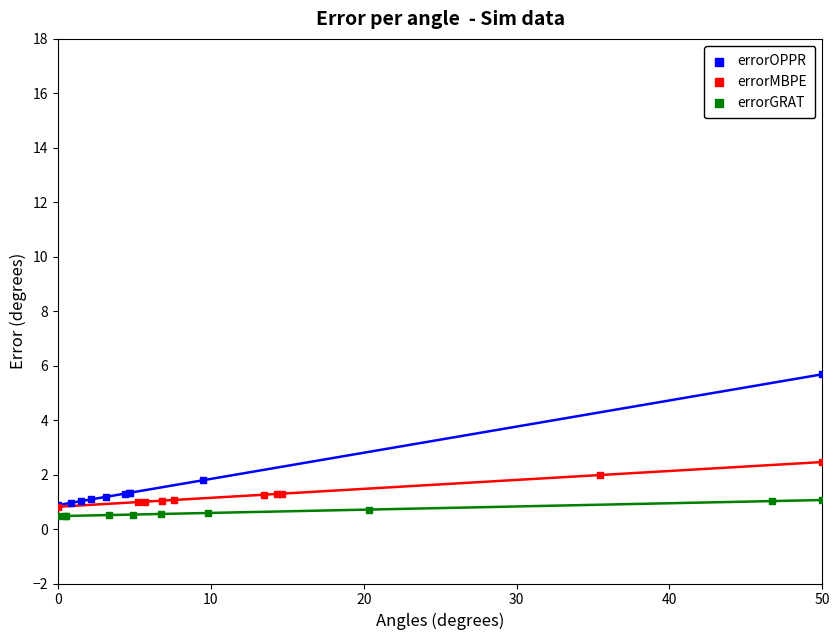

What are all the series names shown in the legend?

errorOPPR, errorMBPE, errorGRAT